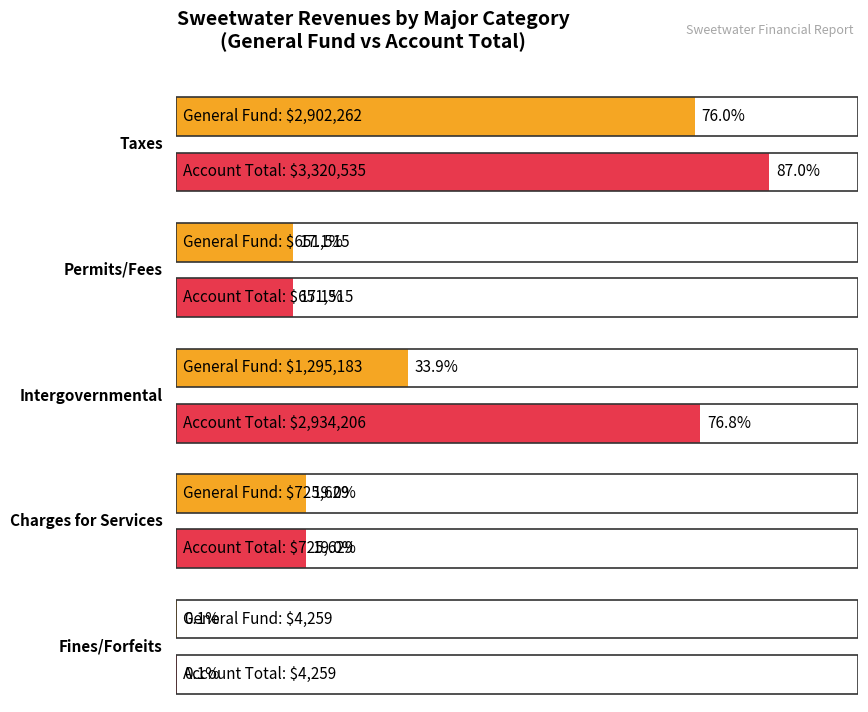

How many groups of bars are there?

5